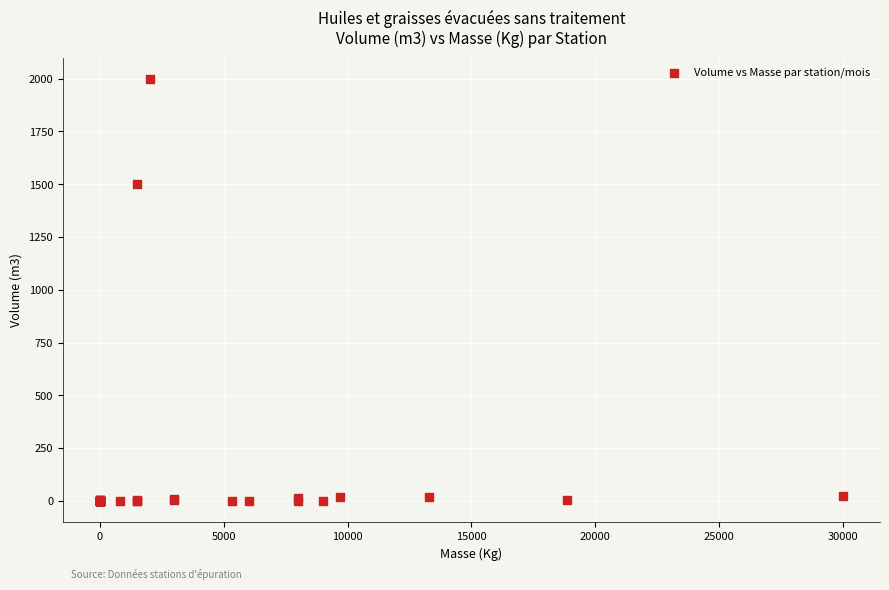

What Y value in the scatter plot is closest to 1000?

1500.0